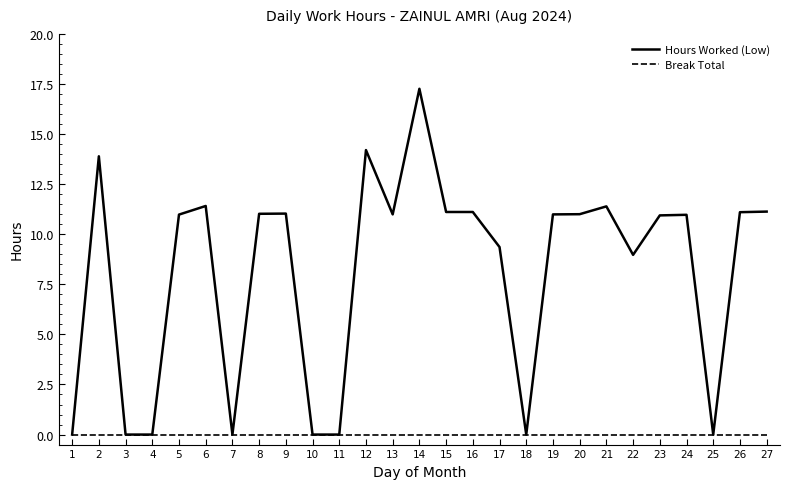

At which category does Hours Worked (Low) reach its first local peak?

2